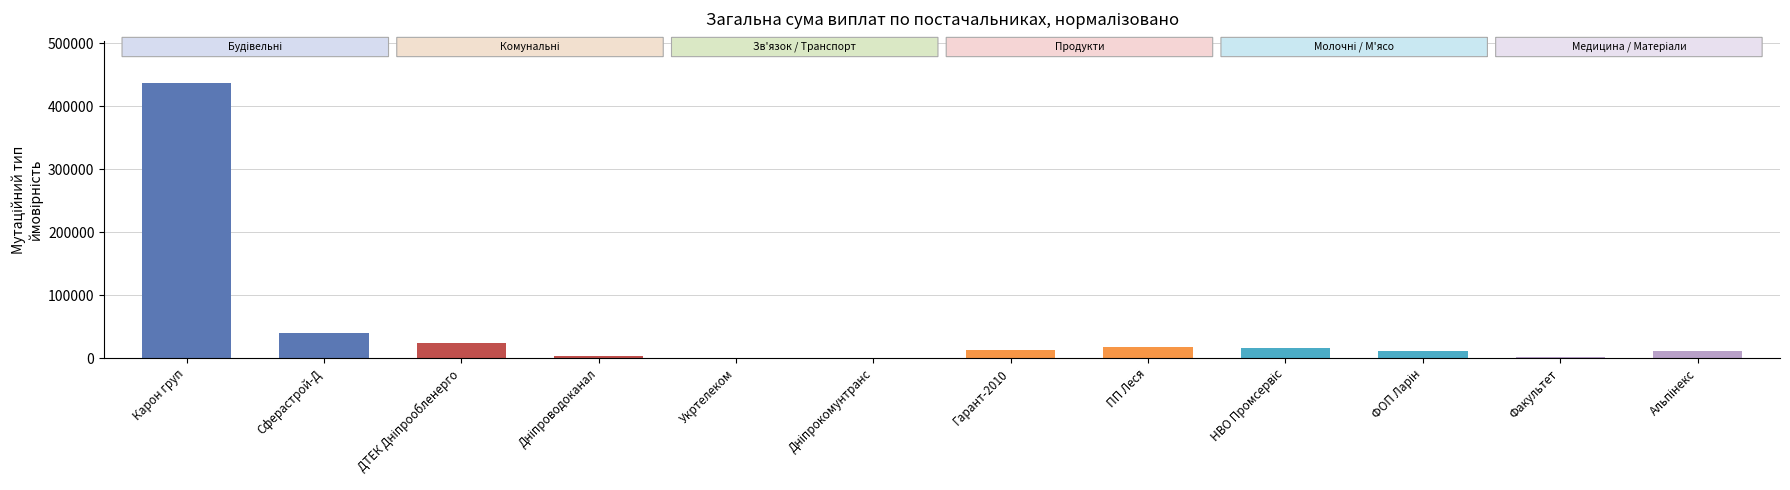

Are the bars grouped side by side (vs. stacked)?

No